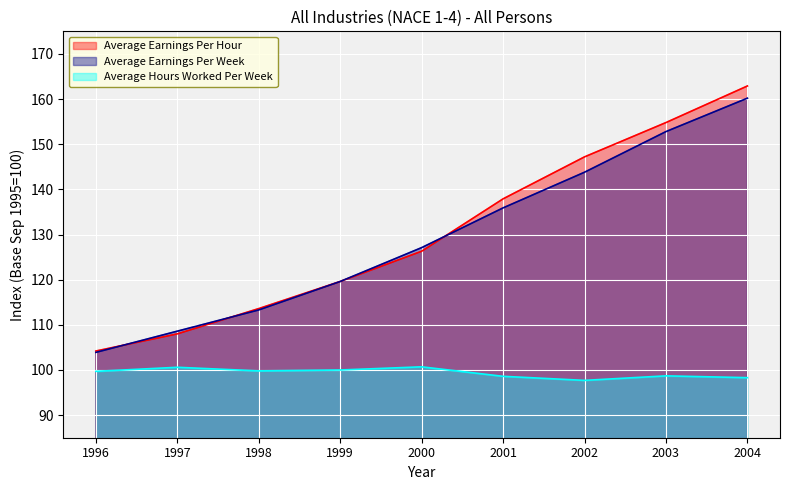

Which category has the lowest value in the Average Earnings Per Hour series?

1996